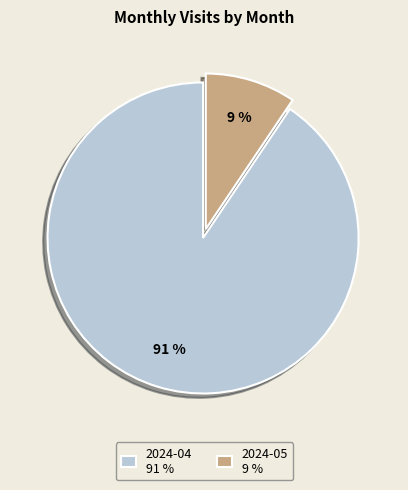

To the nearest percent, what is the combined percentage of 2024-04 and 2024-05?

100%